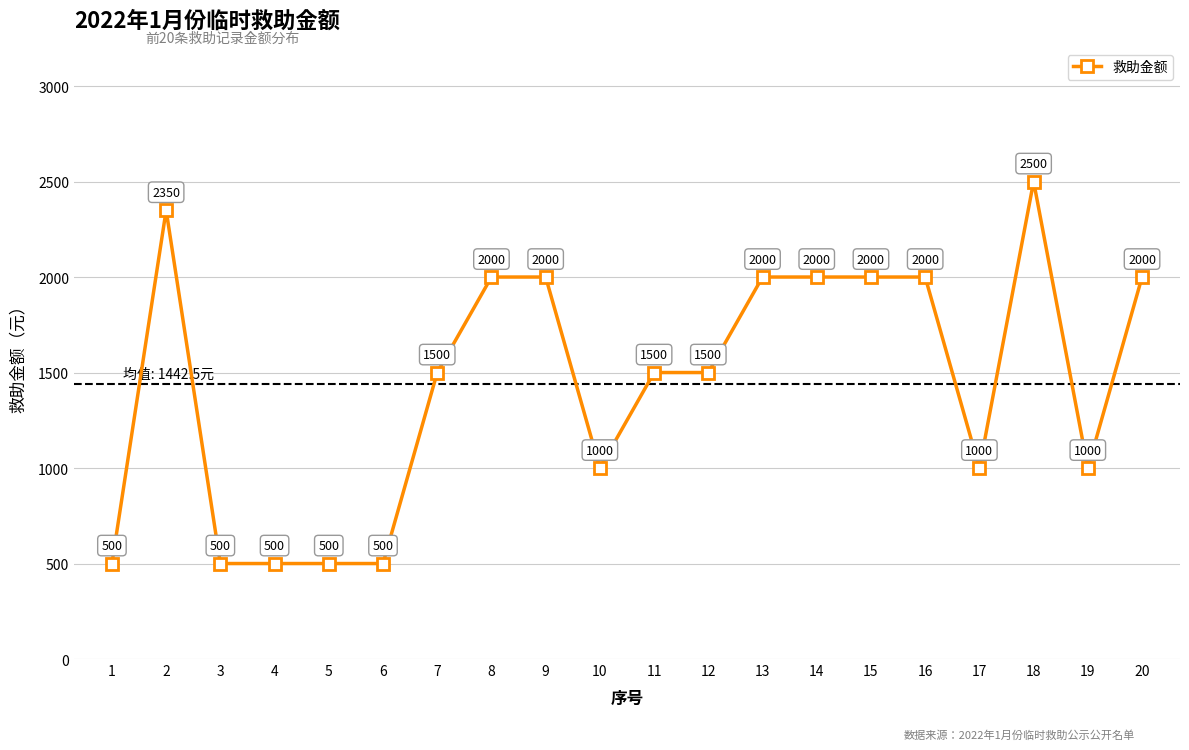

How many lines are shown in the chart?

1